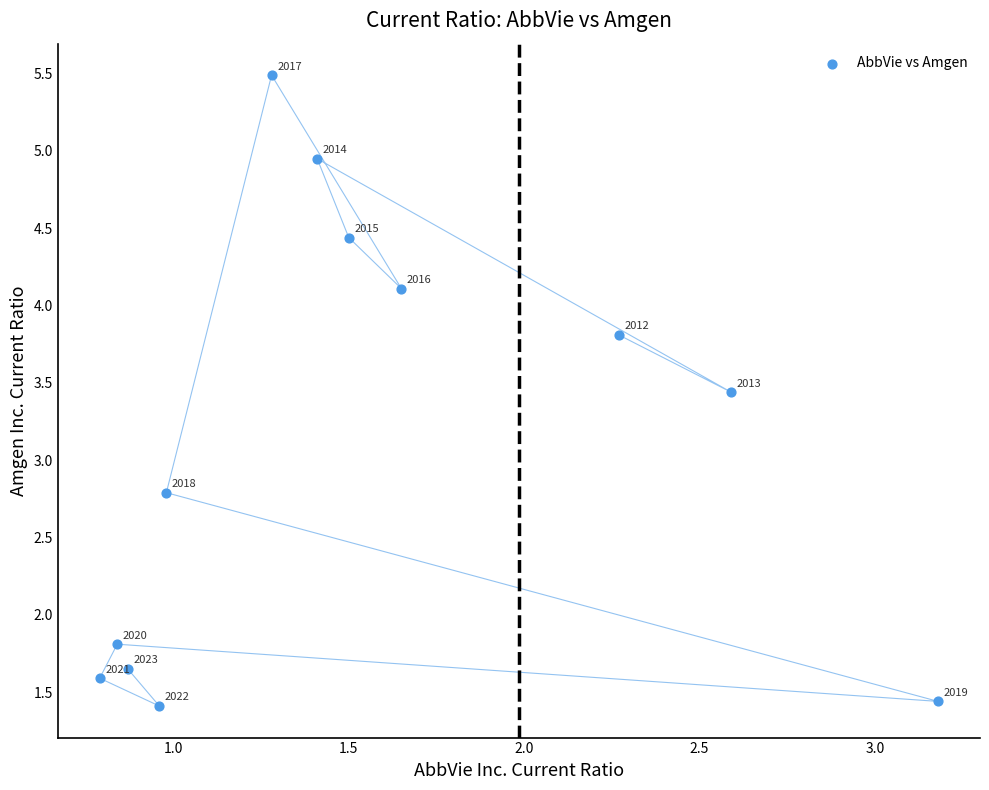

What is the range of Y values (max minus min)?

4.1